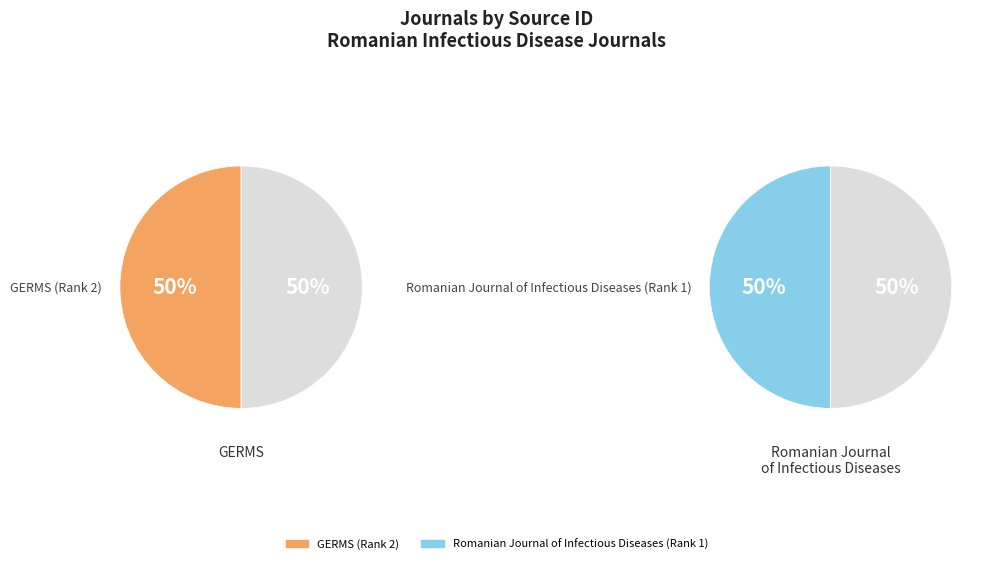

To the nearest percent, what portion does Romanian Journal of Infectious Diseases (Rank 1) represent?

50%